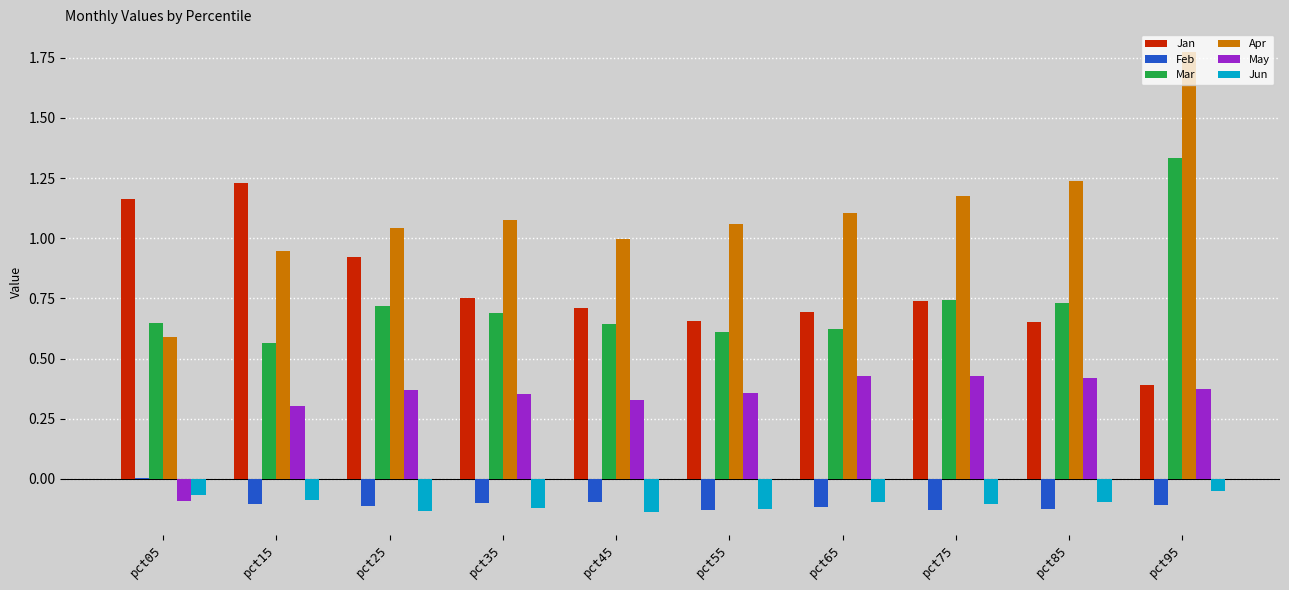

How many values in the Feb series exceed 0?

1